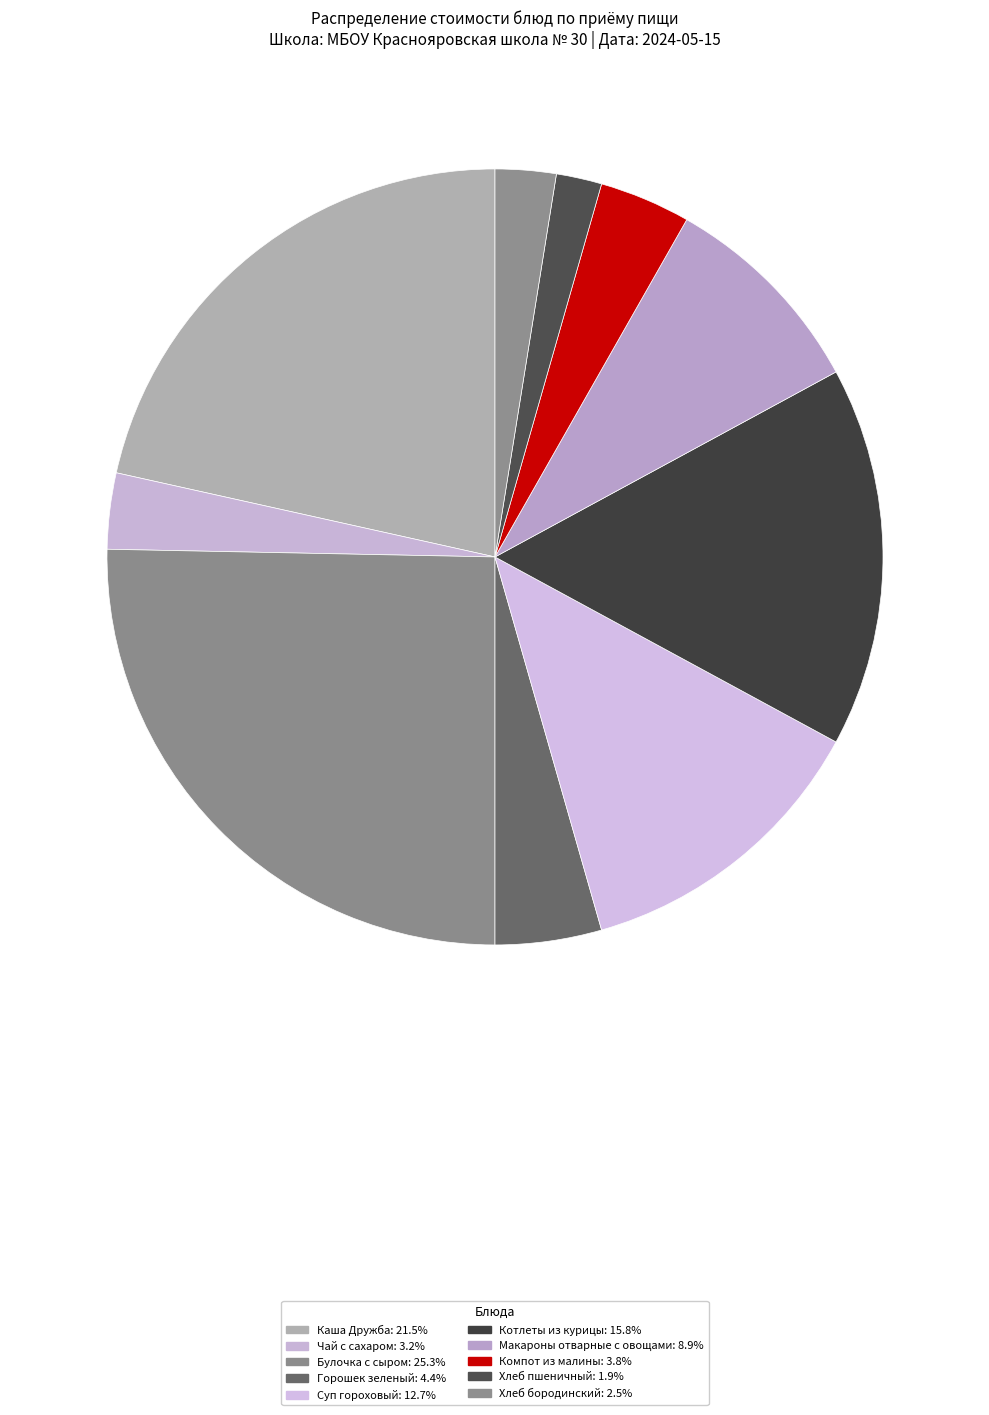

What percentage is NOT represented by Каша Дружба?

78.5%